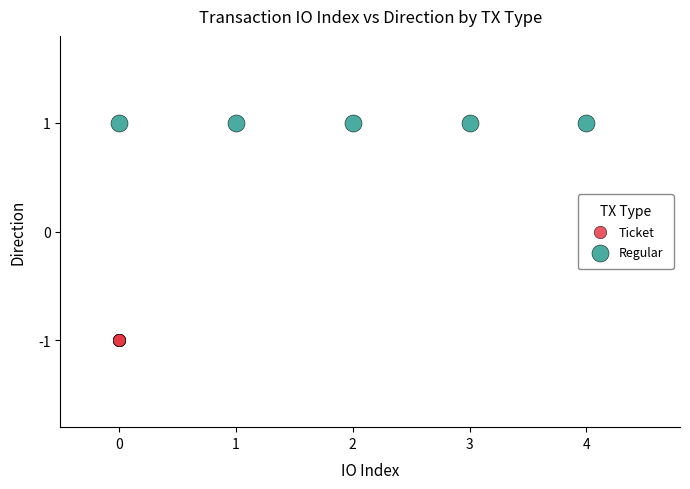

What are all the series names shown in the legend?

Ticket, Regular